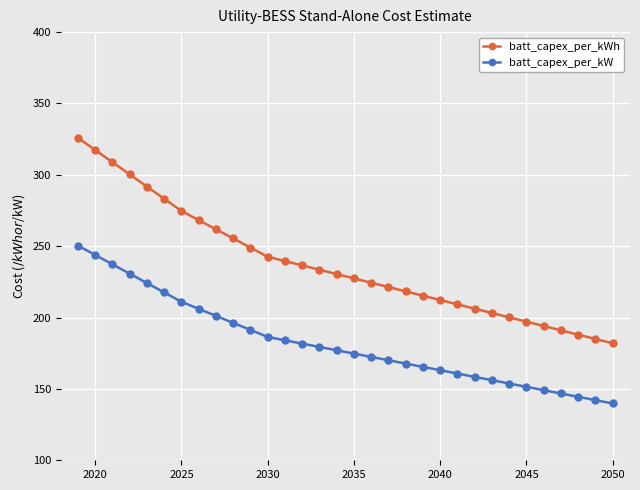

Which series has the widest spread of values?

batt_capex_per_kWh